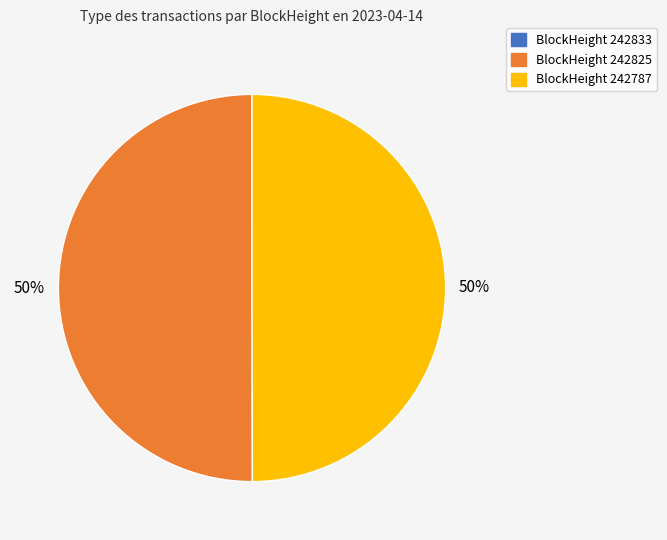

To the nearest percent, what is the average slice percentage?

33%